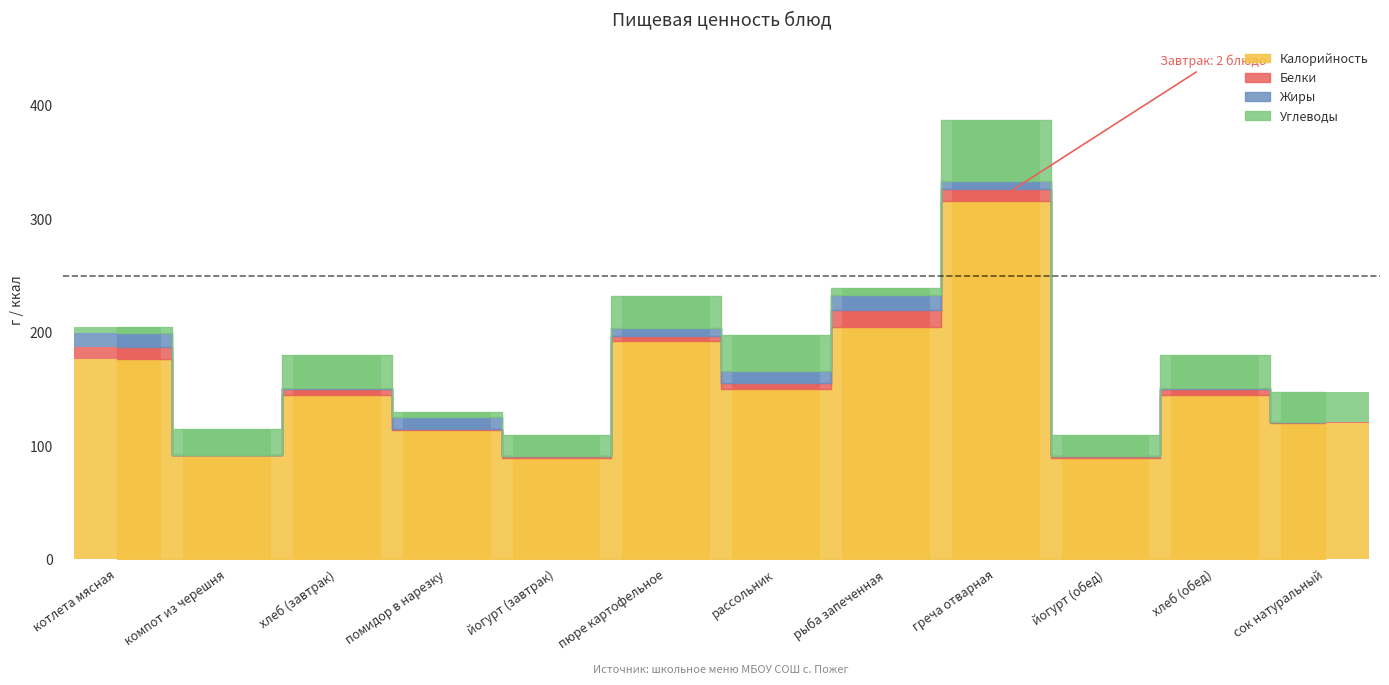

What is the label of the 3rd bar from the right?

йогурт (обед)